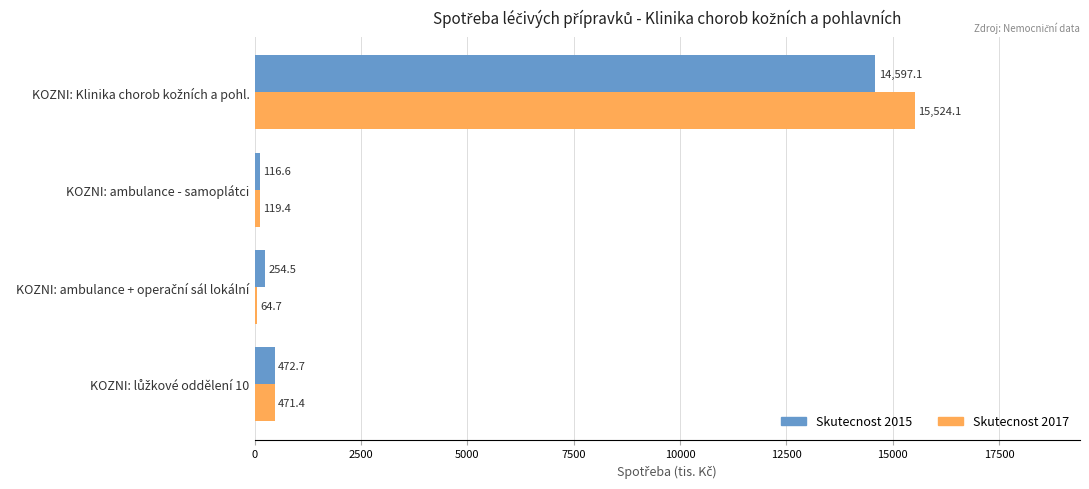

What are all the series names shown in the legend?

Skutecnost 2015, Skutecnost 2017